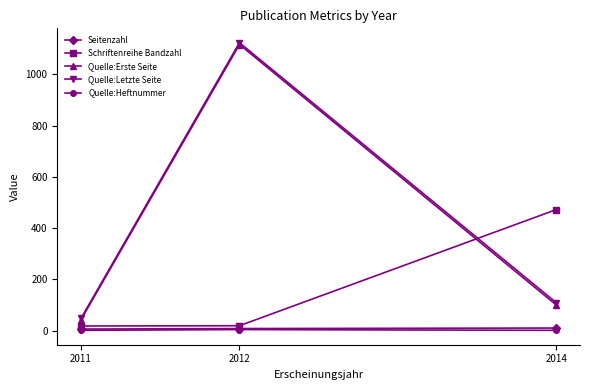

What is the minimum value for Quelle:Erste Seite?

43